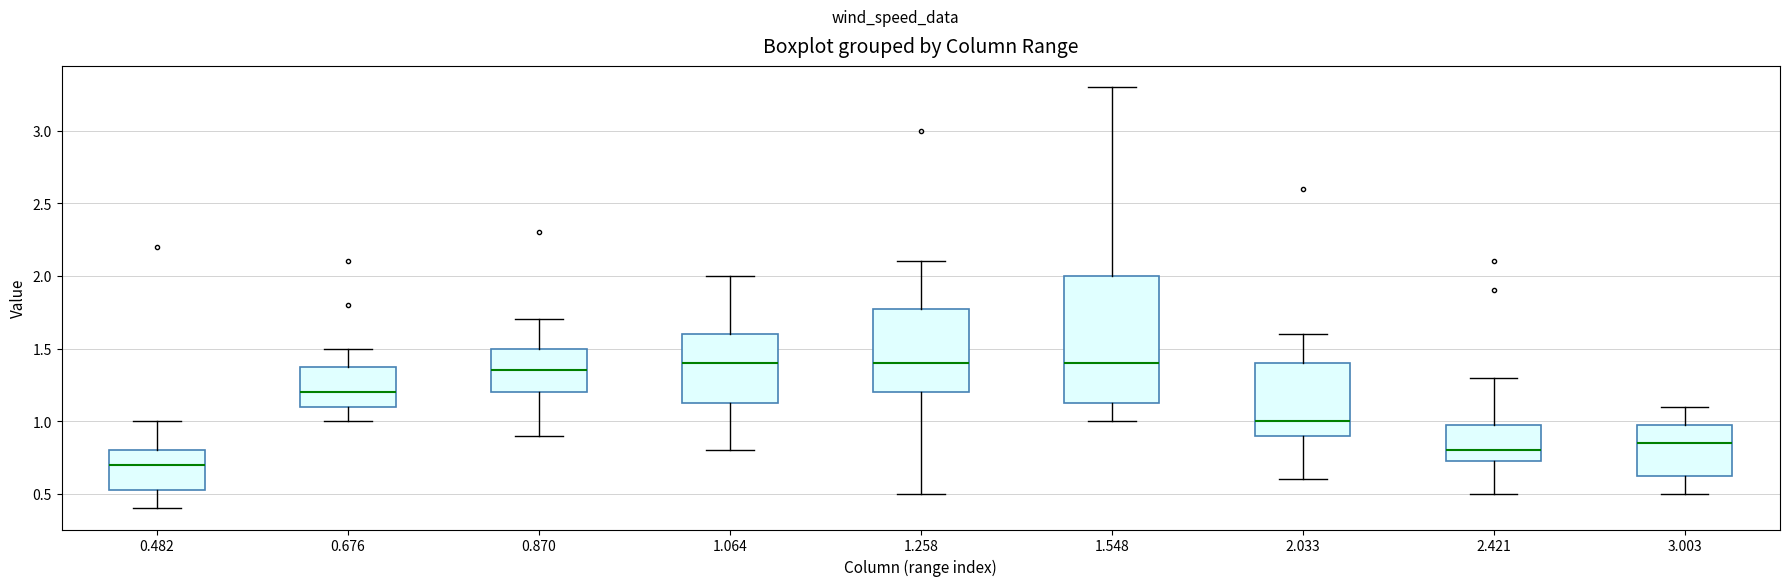

Which box is the tallest, from its lower edge to its upper edge?

1.548